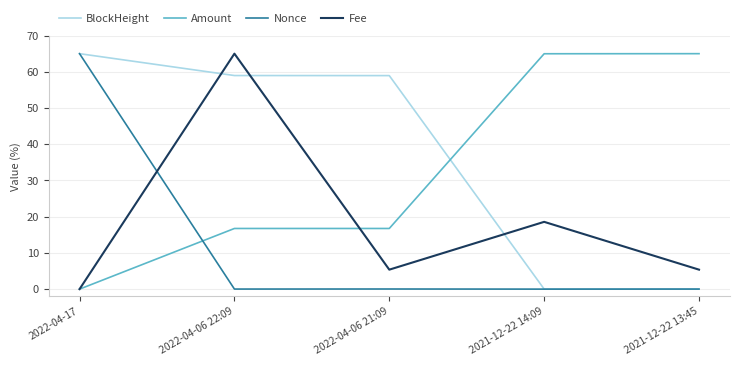

Is it true that Nonce equals 34.1 at 2021-12-22 14:09?

False